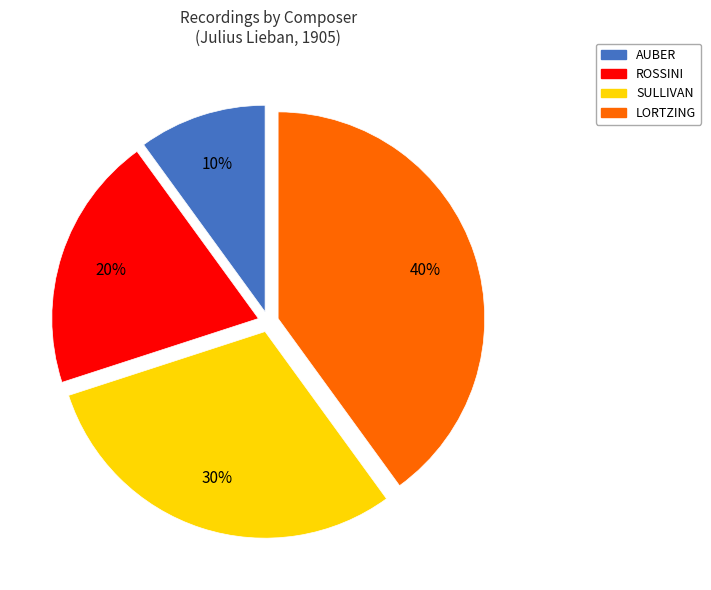

What percentage is the ROSSINI slice, to the nearest percent?

20%